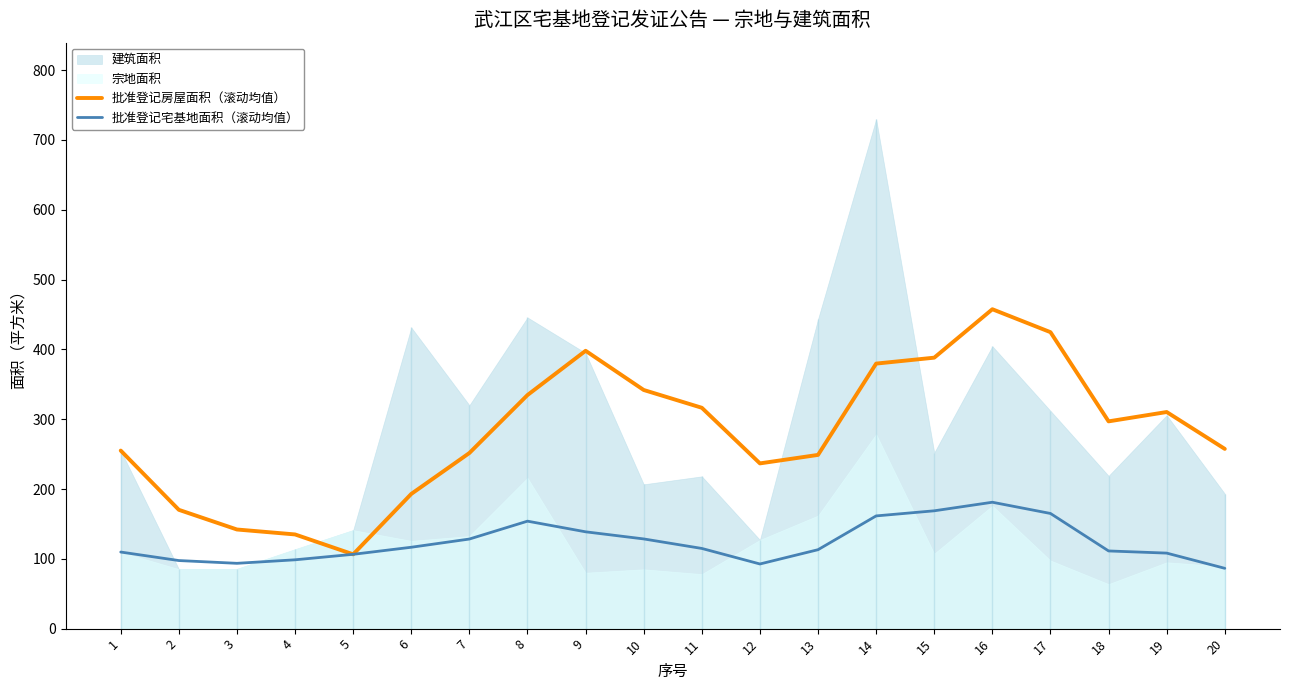

Is the value of 批准登记房屋面积（滚动均值） at 10 greater than the value of 批准登记宅基地面积（滚动均值） at 14?

Yes